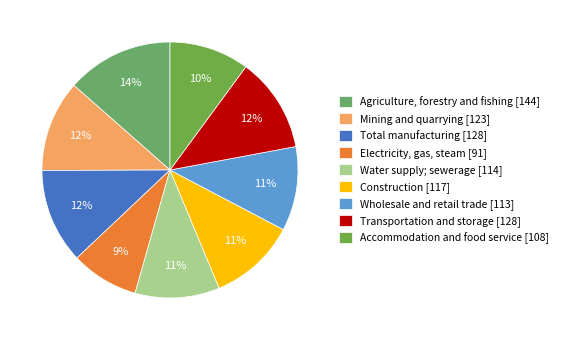

Is the sum of Total manufacturing and Accommodation and food service greater than half?

No